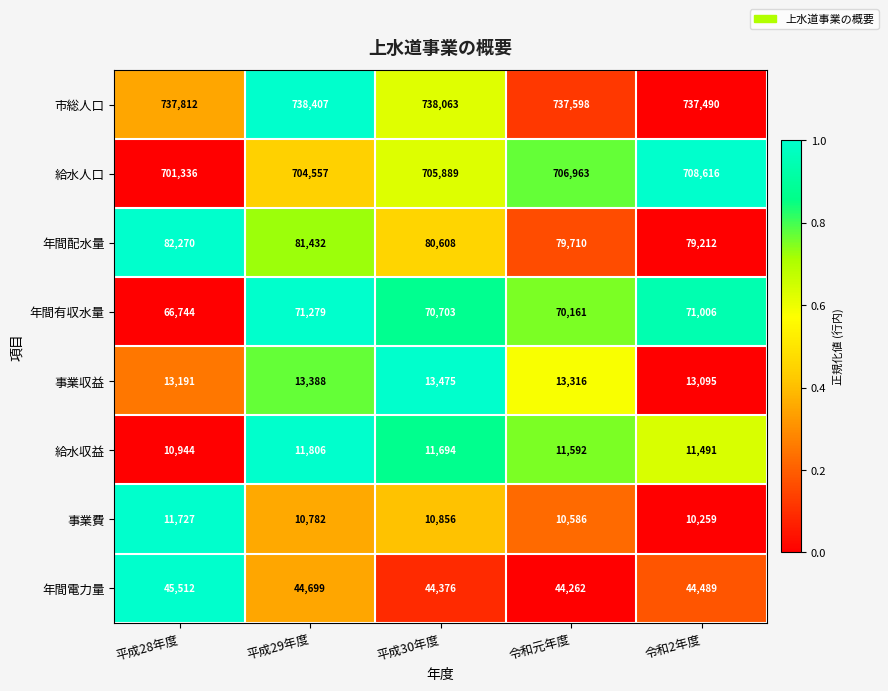

What is the spread (max minus min) of values at 平成30年度?

727207